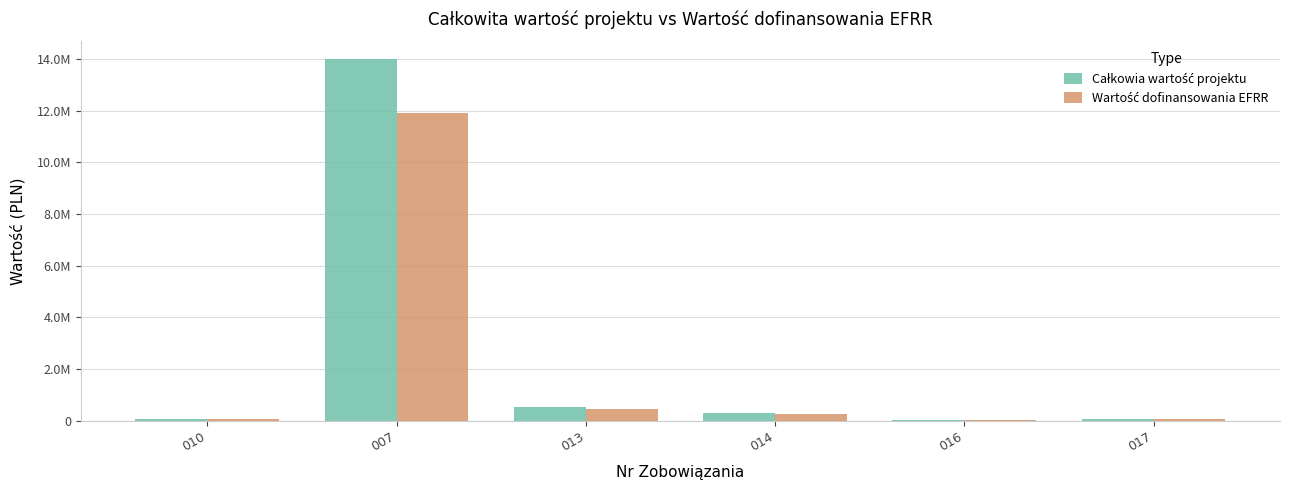

Does the chart contain stacked bars?

No